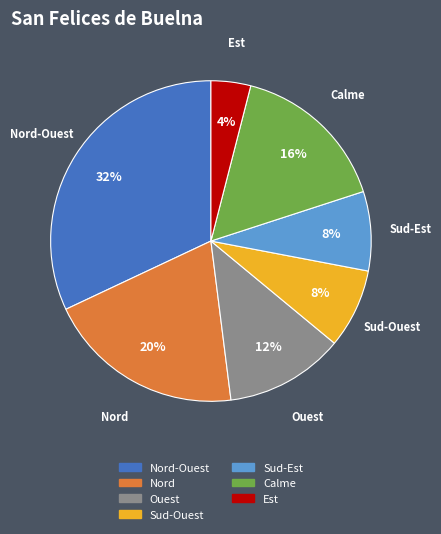

Is there any slice that represents more than half of the pie?

No